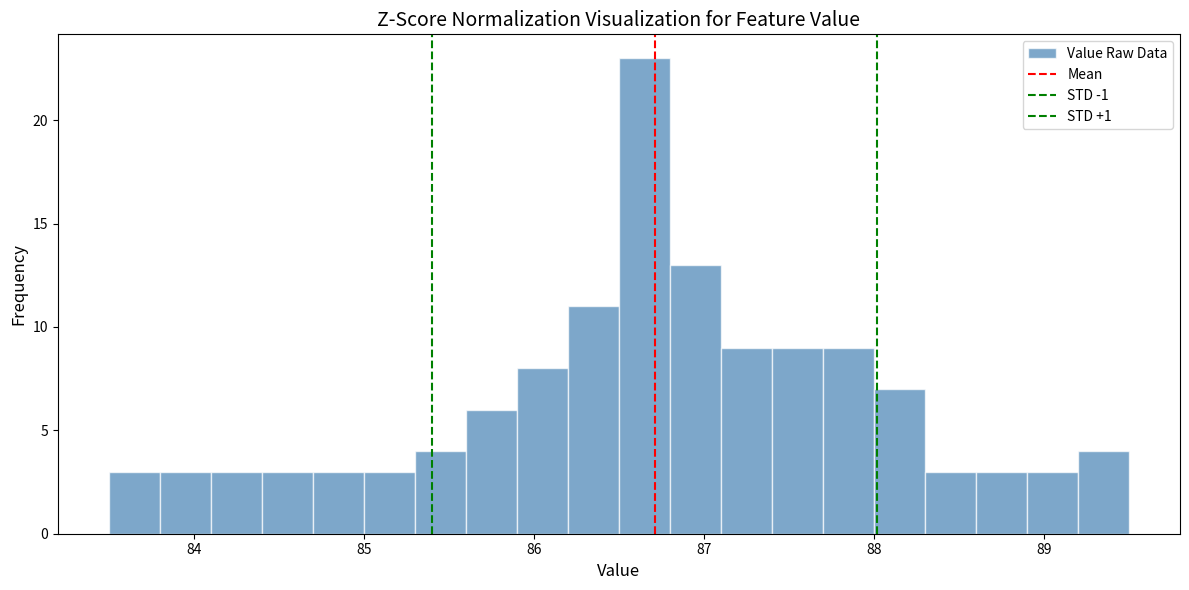

Read against the x-axis, roughly where is the centre of the tallest bar?

86.7